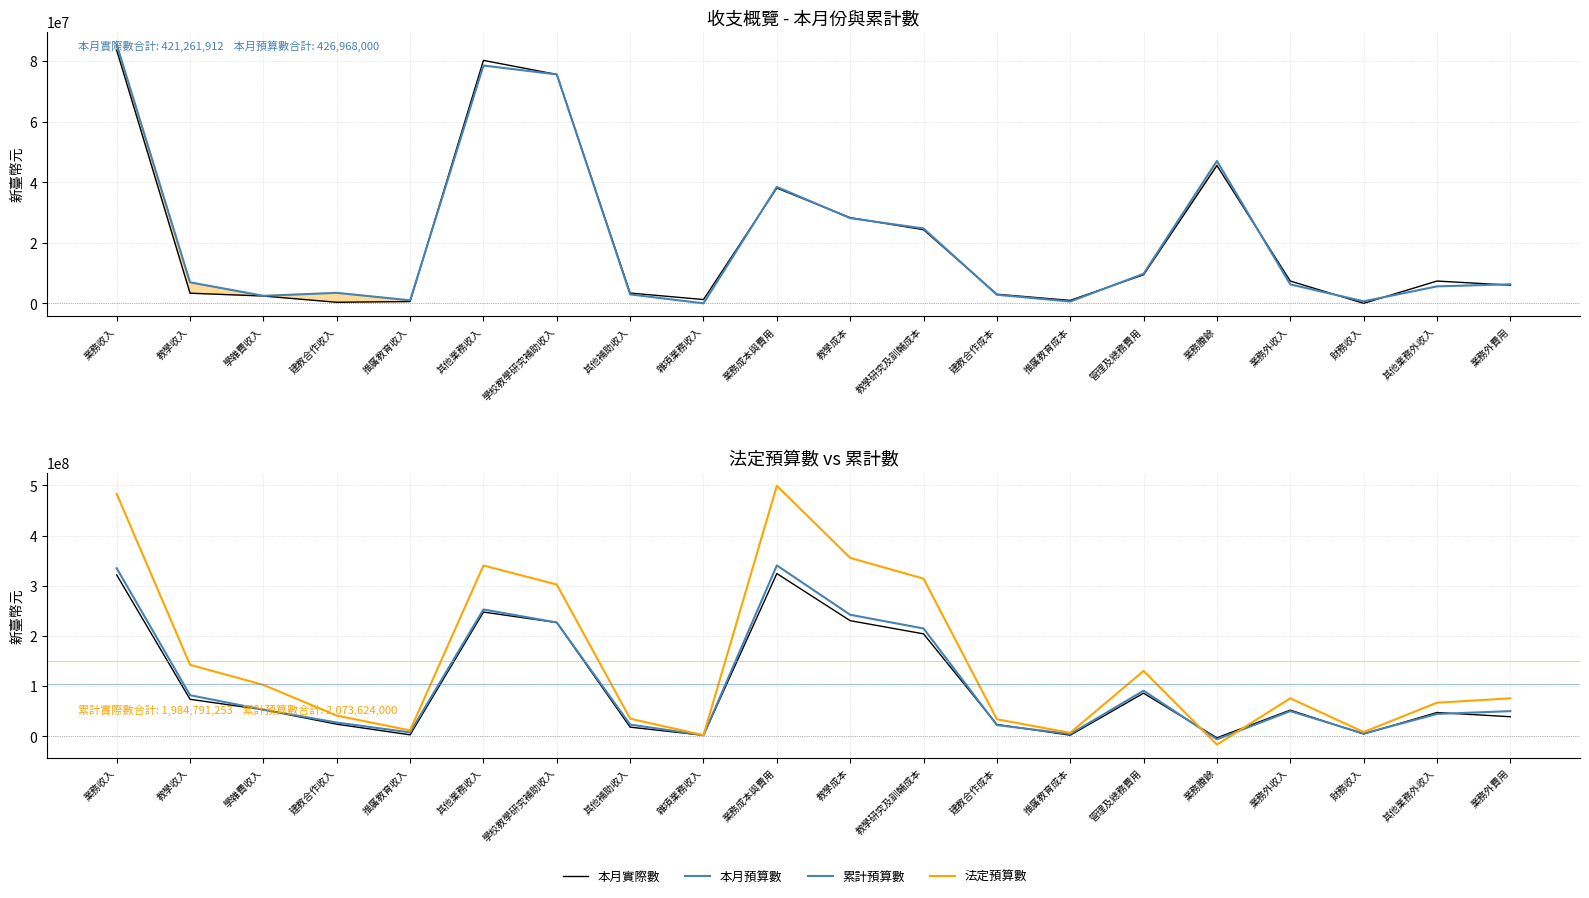

How many values in the 本月實際數 series exceed 7361469?

8